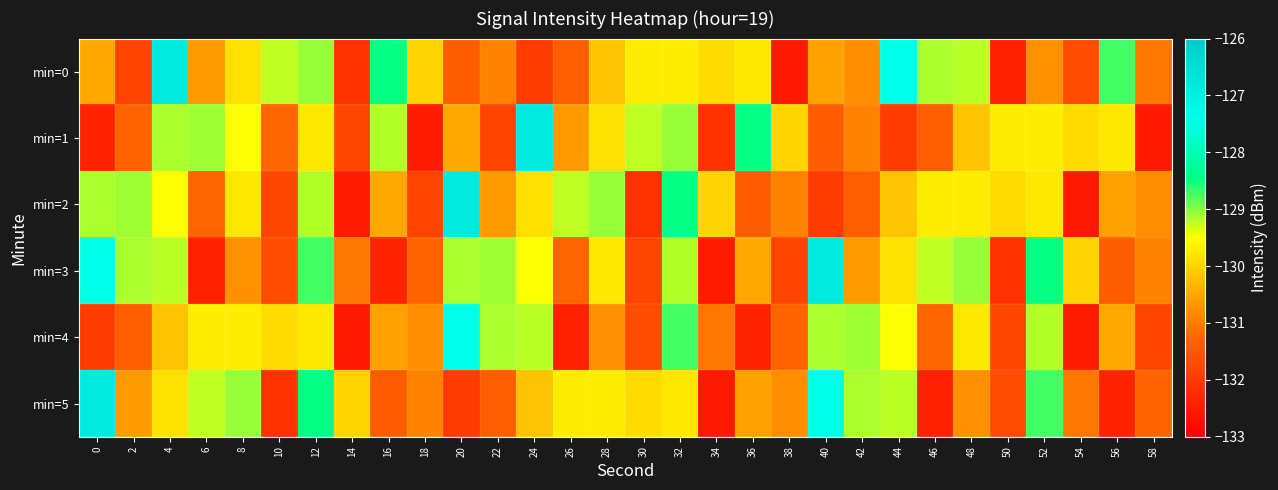

At 22, list the series in order from largest to smallest.

min=3, min=4, min=2, min=0, min=5, min=1